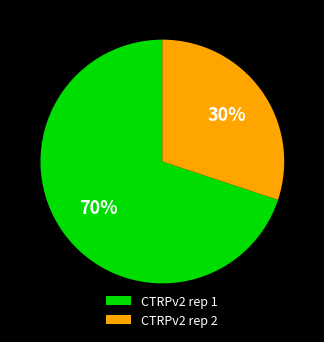

Does any single category account for the majority?

Yes